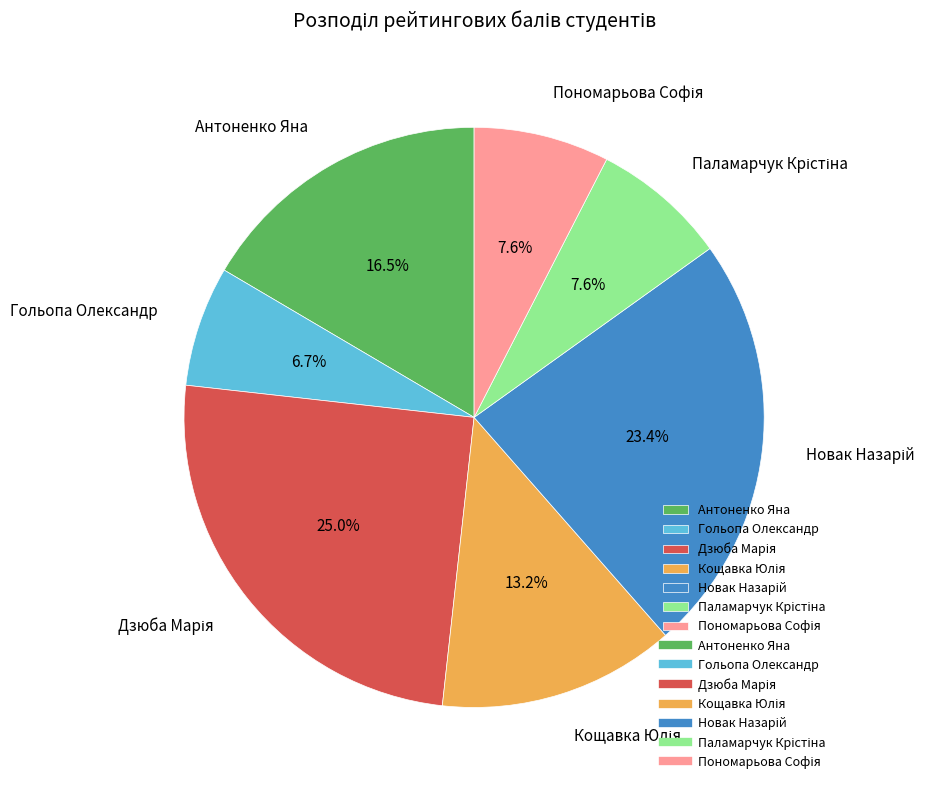

Is there any slice that represents more than half of the pie?

No